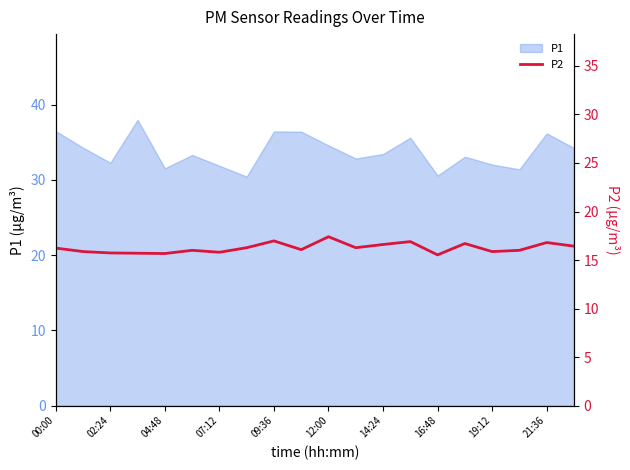

The value of P1 at 02:24 is 32.3. True or false?

True